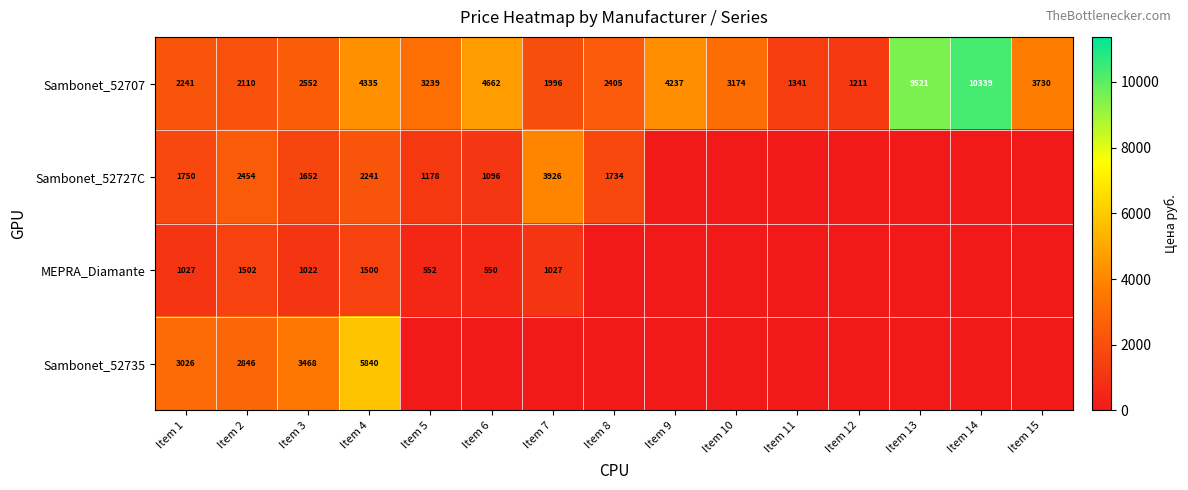

The value of Sambonet_52707 at Item 4 is 1038.2. True or false?

False